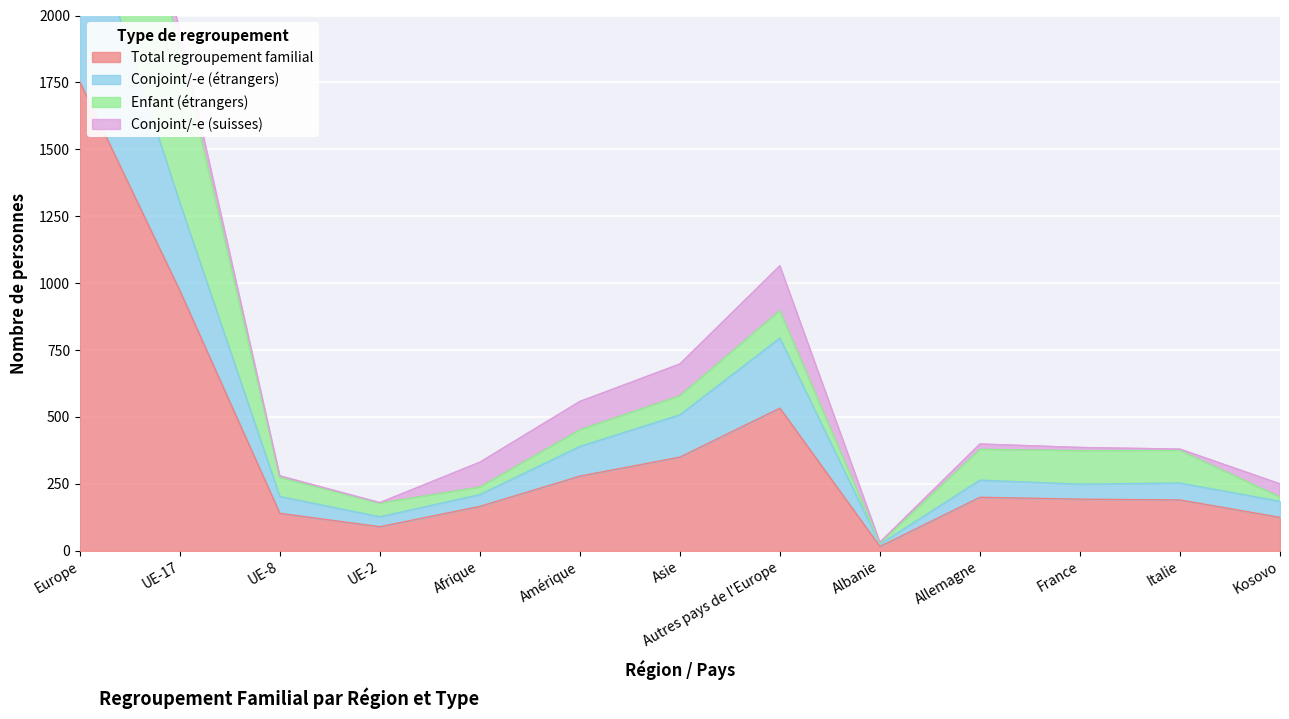

Which category has the lowest value across all series?

Albanie